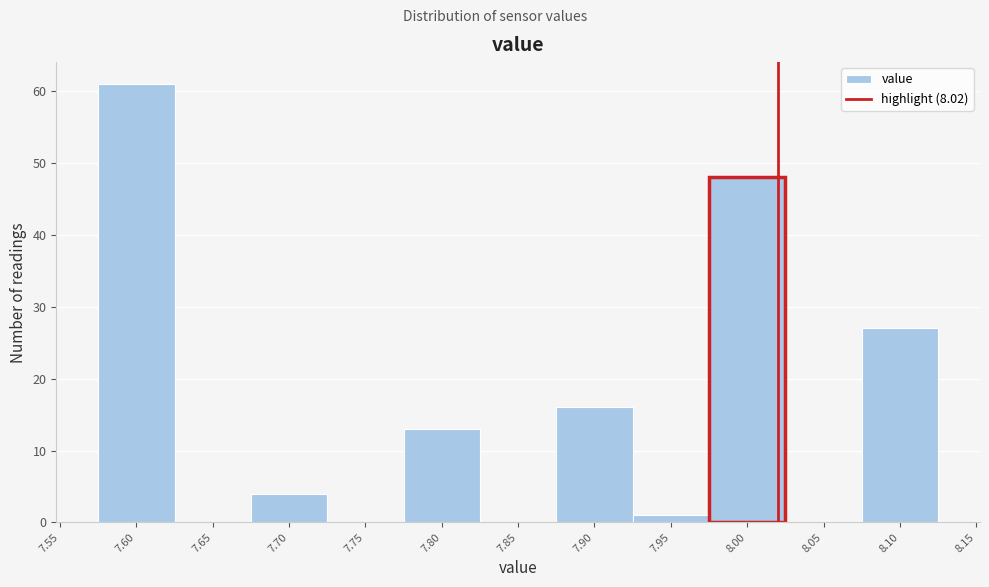

Reading left to right, list every bar in this chart as the range it spans on the x-axis followed by its height. The values are not printed on the chart, so give them approximately, as read against the axis.

7.575 to 7.625: 61
7.625 to 7.675: 0
7.675 to 7.725: 4
7.725 to 7.775: 0
7.775 to 7.825: 13
7.825 to 7.875: 0
7.875 to 7.925: 16
7.925 to 7.975: 1
7.975 to 8.025: 48
8.025 to 8.075: 0
8.075 to 8.125: 27